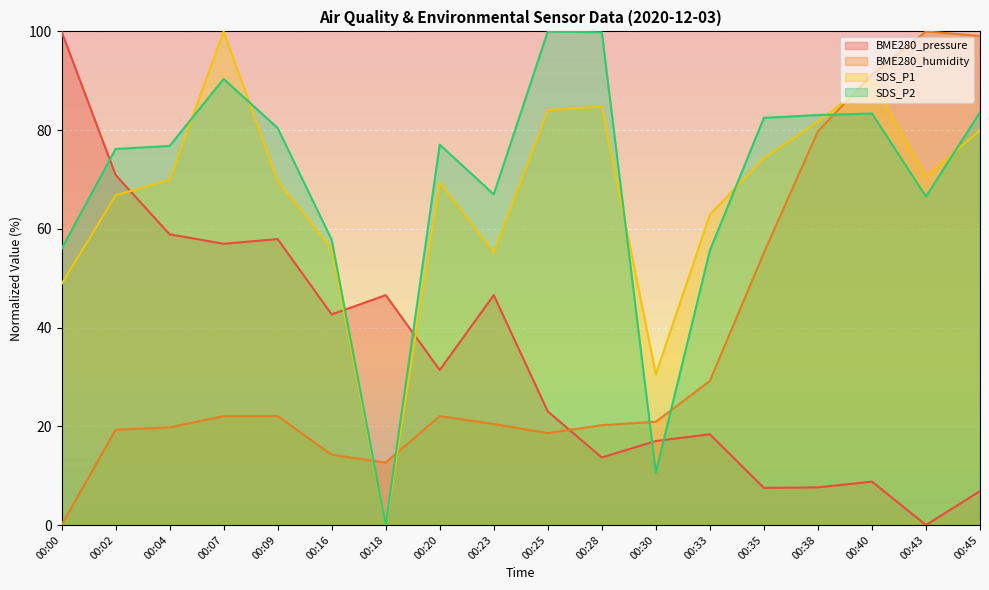

How many interior local valleys does the SDS_P1 series have?

4